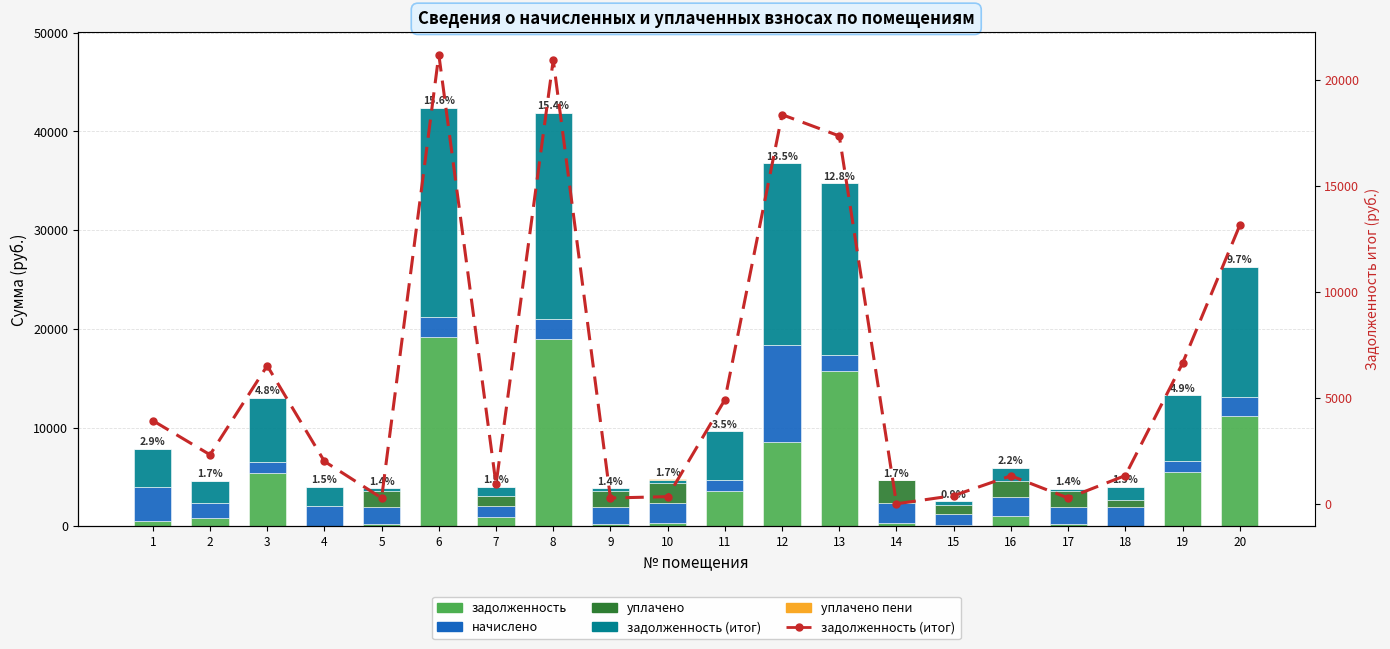

The задолженность (итог) series shows 28306.8 at 6. True or false?

False